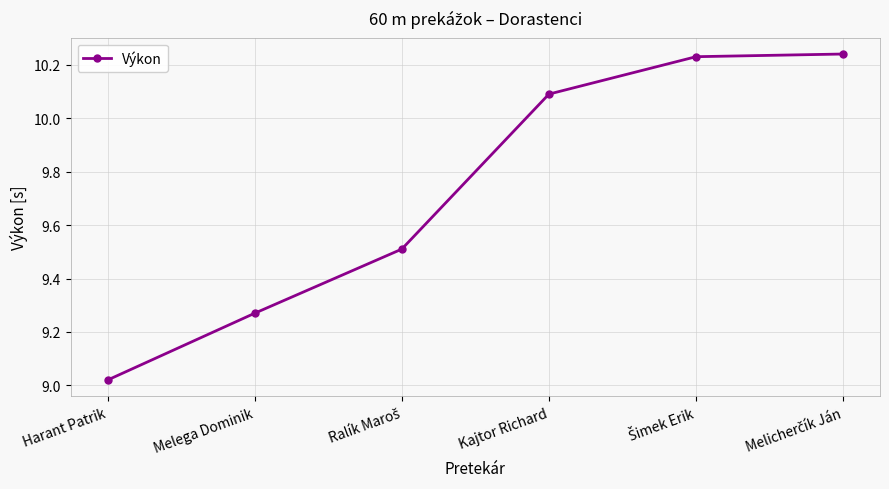

What position from the left is Kajtor Richard?

4